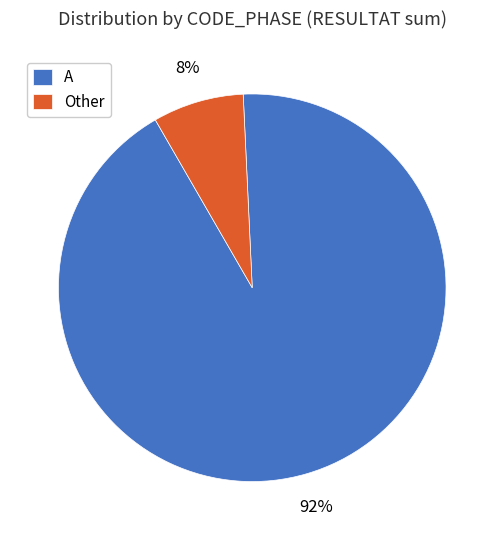

To the nearest percent, what percentage of the pie is Other?

8%